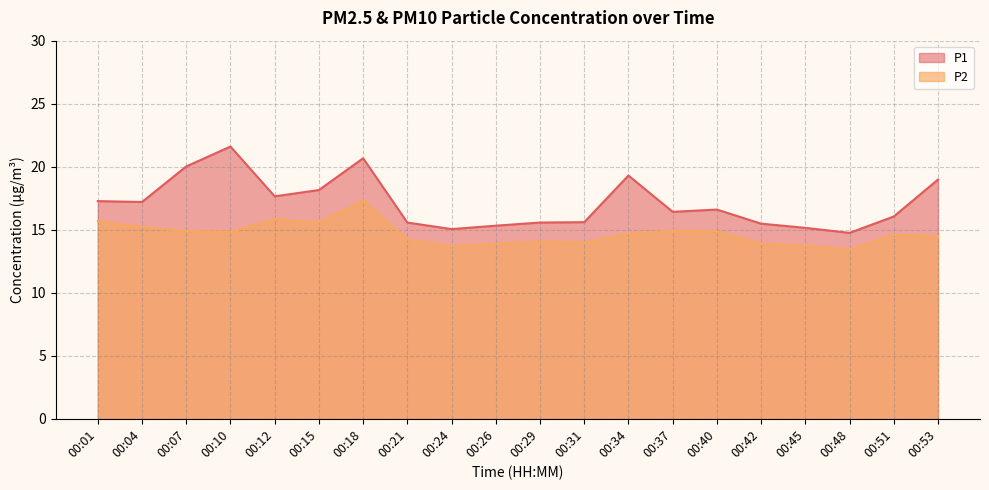

How many interior local valleys does the P1 series have?

5